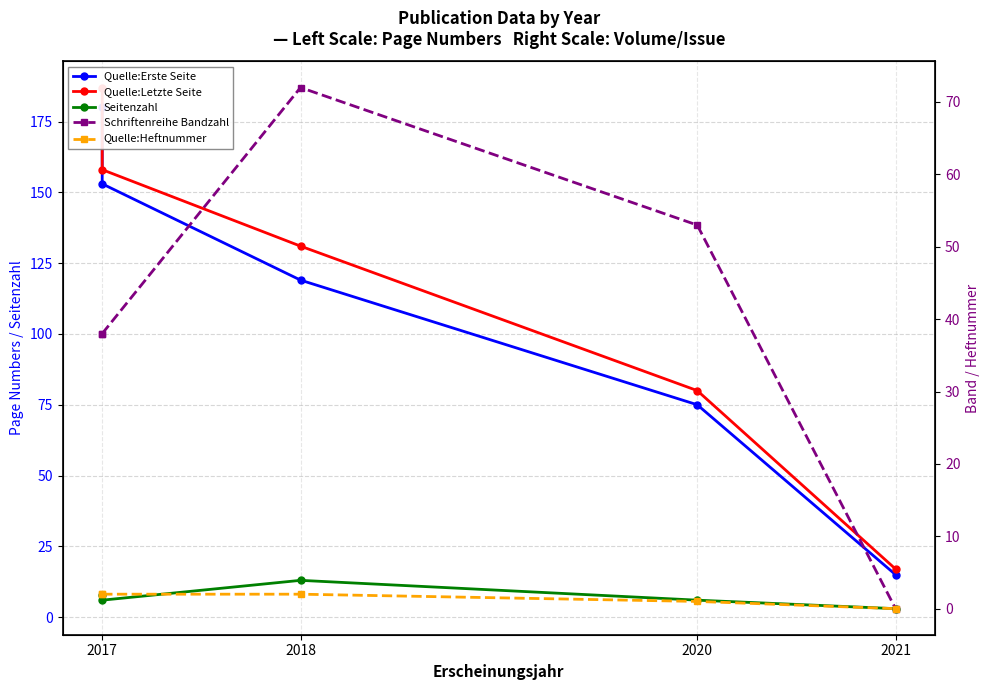

What is the value of the Quelle:Heftnummer point at the 2nd from the left?

2